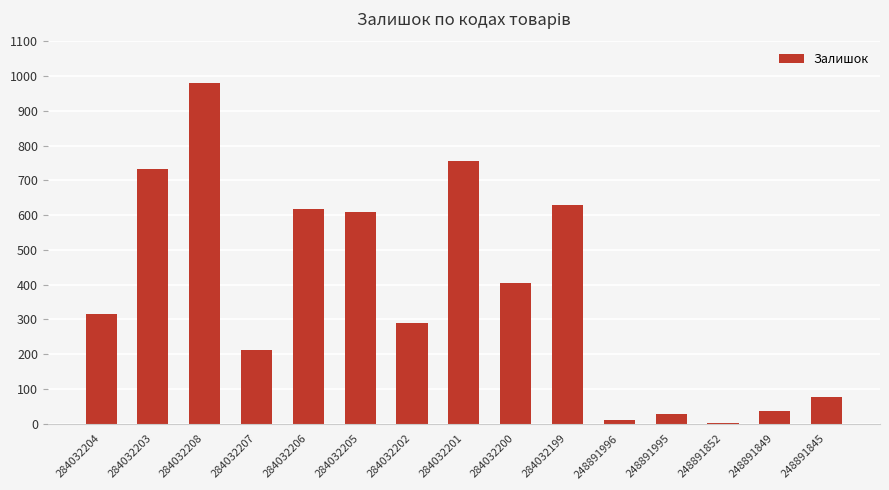

What is the change in value from 284032205 to 248891852?

-605